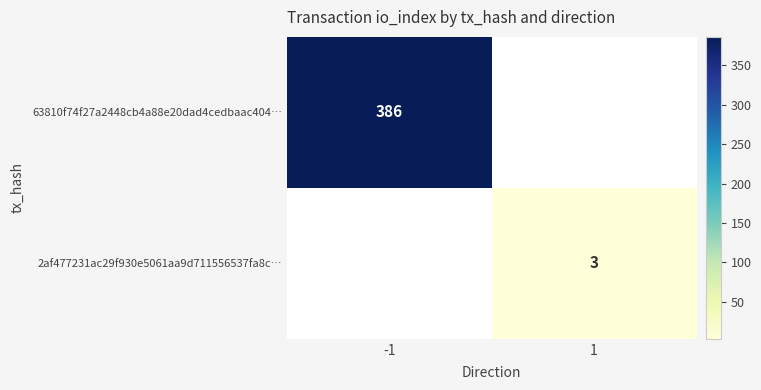

The 2af477231ac29f930e5061aa9d711556537fa8c… series shows 3 at 1. True or false?

True